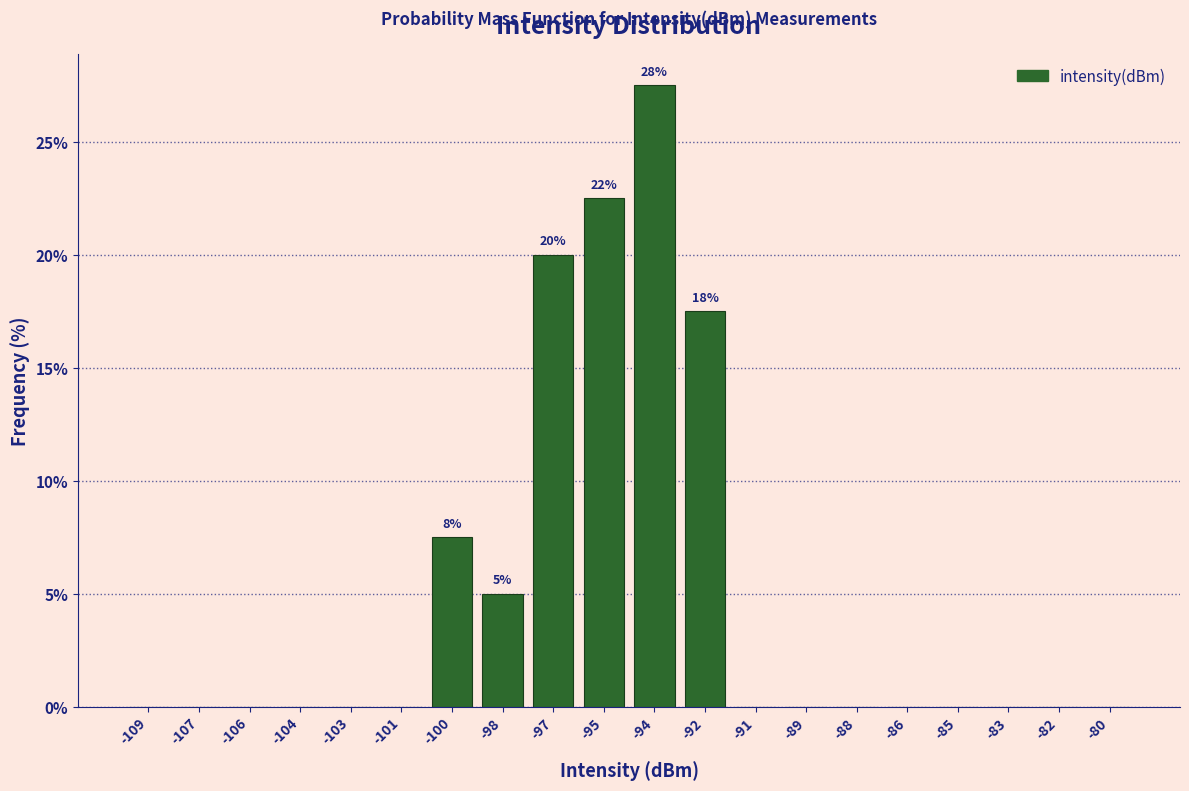

Reading left to right, transcribe all the data shown in this chart.

-109=0.0	-107=0.0	-106=0.0	-104=0.0	-103=0.0	-101=0.0	-100=7.5	-98=5.0	-97=20.0	-95=22.5	-94=27.5	-92=17.5	-91=0.0	-89=0.0	-88=0.0	-86=0.0	-85=0.0	-83=0.0	-82=0.0	-80=0.0